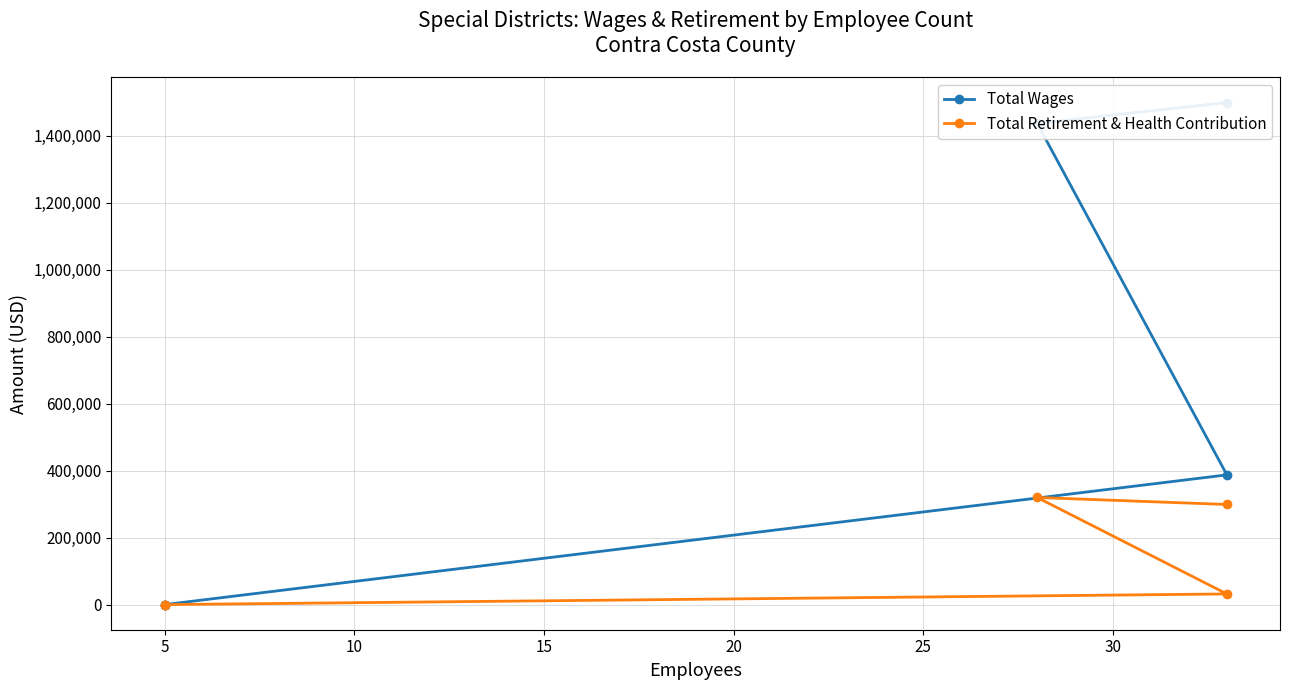

What is the difference between the maximum and minimum values in the Total Retirement & Health Contribution series?

319809